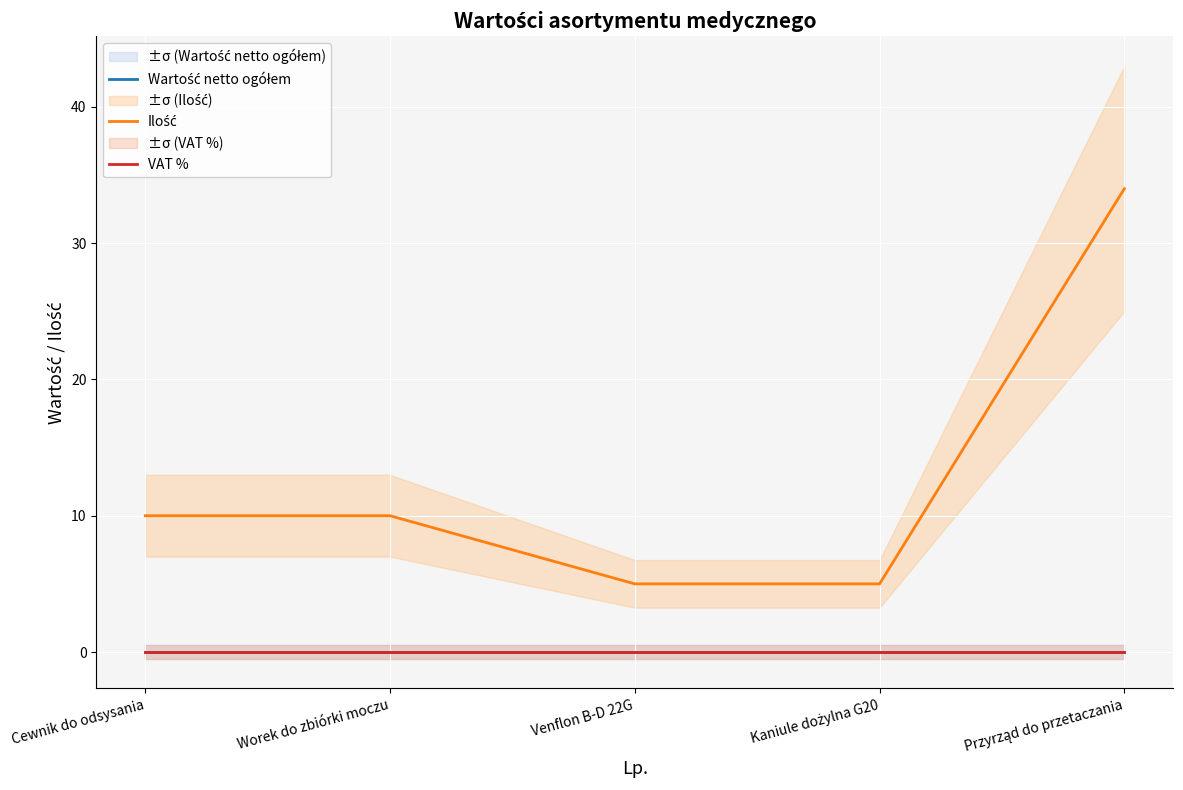

What is the label of the 2nd point from the left?

Worek do zbiórki moczu